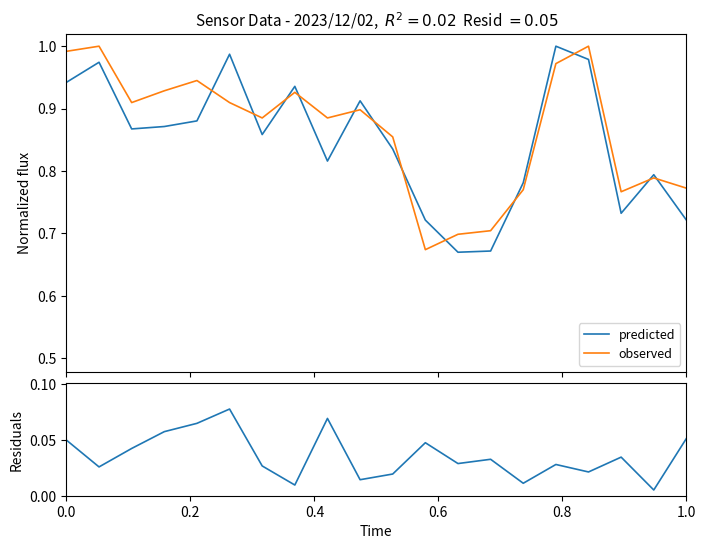

List the series in order of their peak value, lowest first.

residuals, predicted, observed